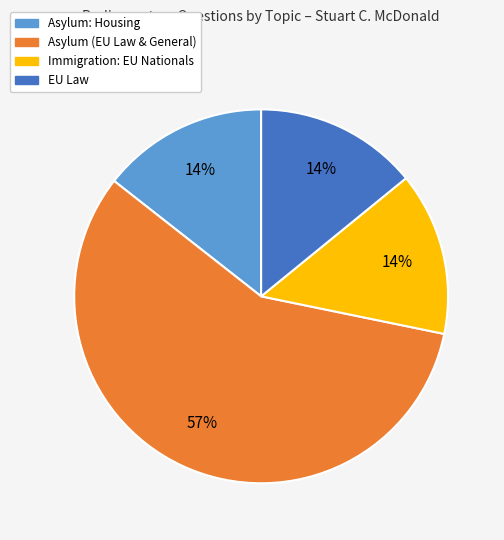

Is there any slice that represents more than half of the pie?

Yes